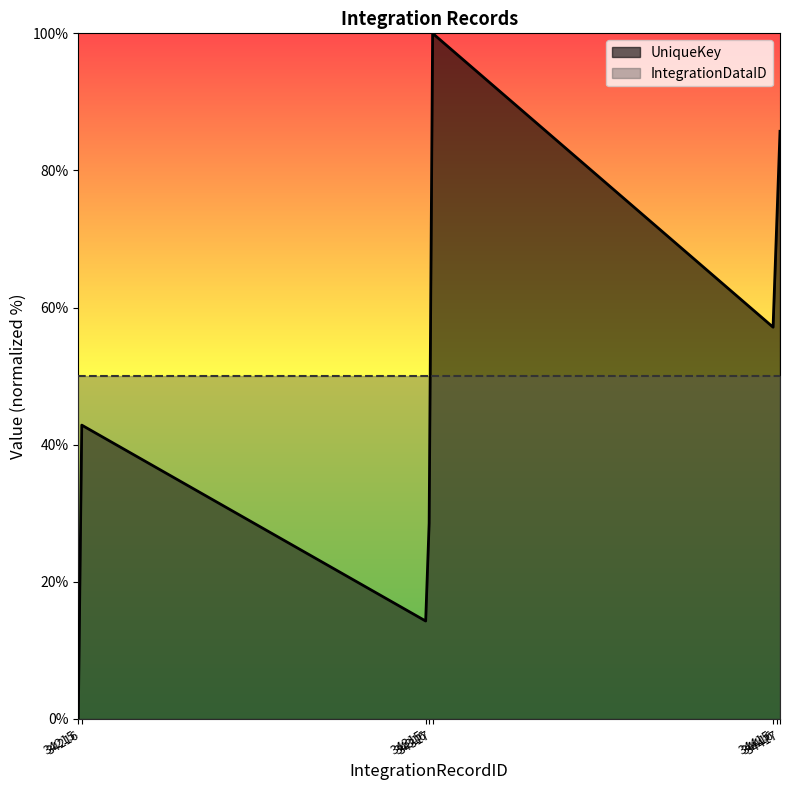

Reading left to right, transcribe all the data shown in this chart.

34215=0.0	34216=42.9	34315=14.3	34316=28.6	34317=100.0	34415=57.1	34416=71.4	34417=85.7